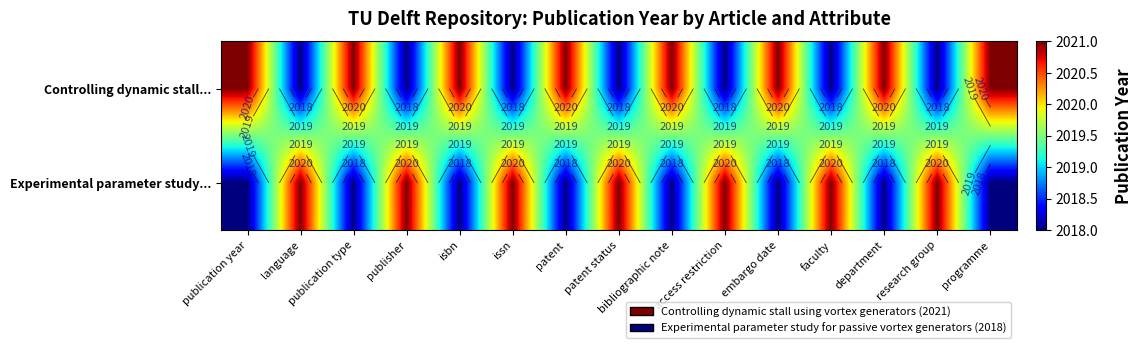

At which category is the sum across all series the highest?

publication year